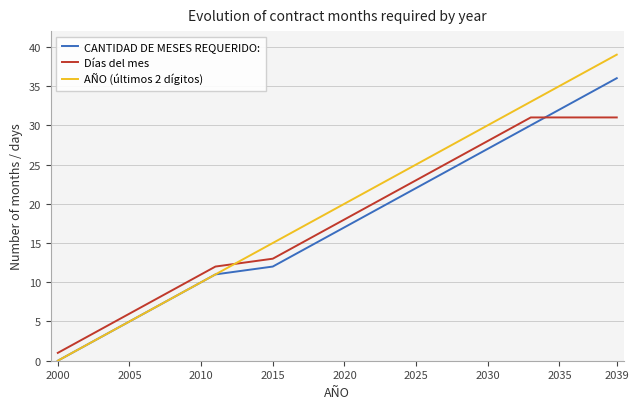

What is the sum of all CANTIDAD DE MESES REQUERIDO: values?

666